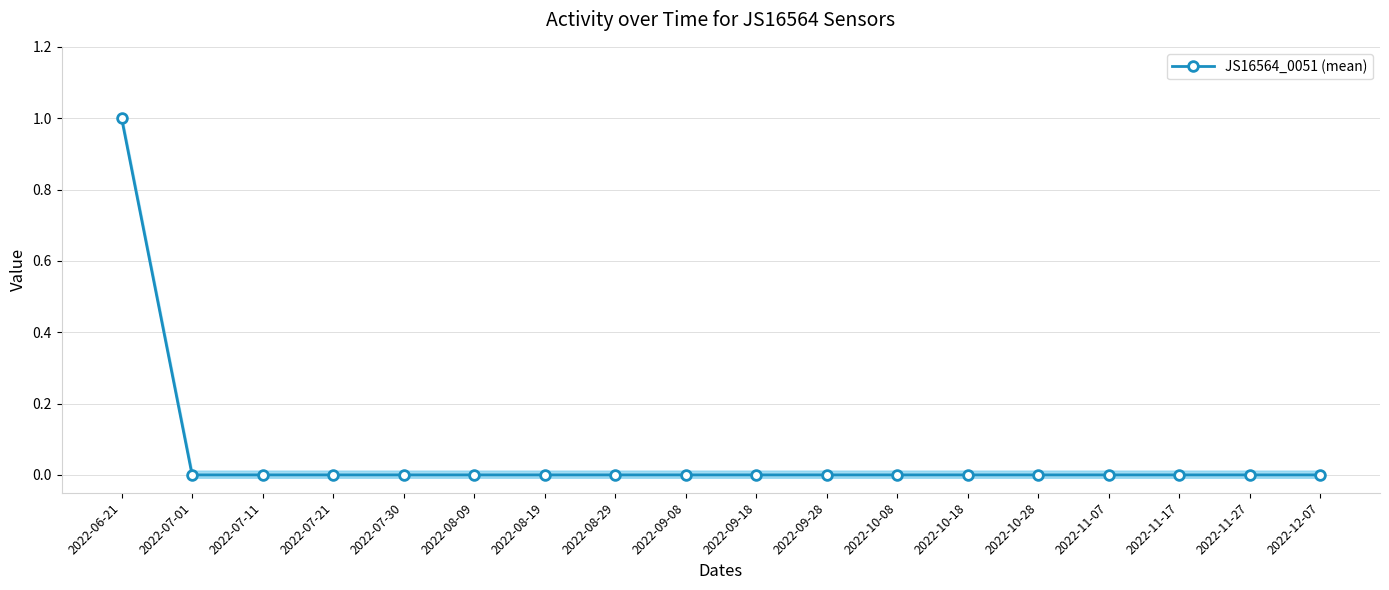

Which category has the lowest value across all series?

2022-07-01